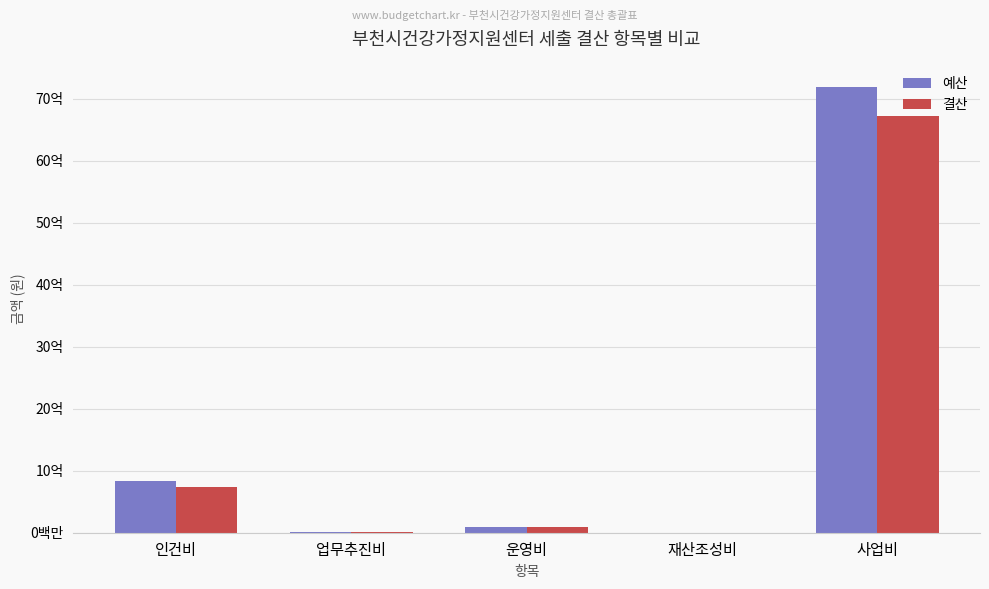

What is the total value across all series at 운영비?

189834212